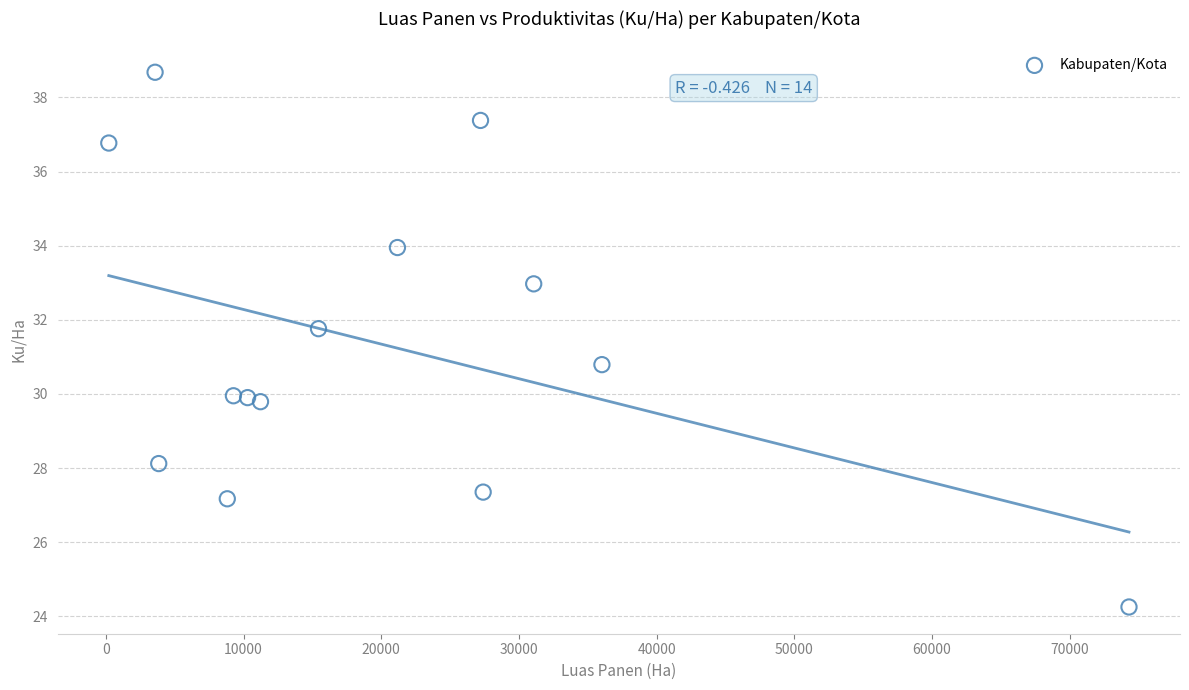

What Y value in the scatter plot is closest to 31?

30.8